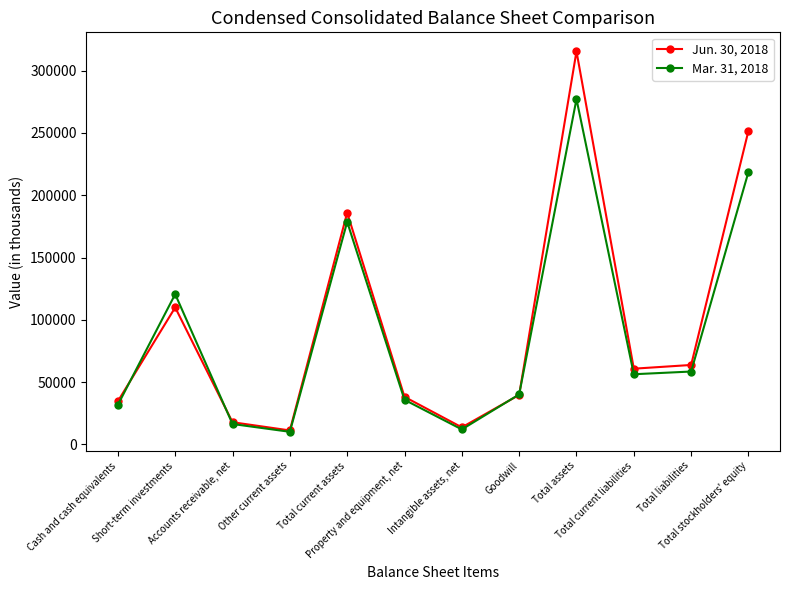

Between which two adjacent categories do Mar. 31, 2018 and Jun. 30, 2018 first intersect?

Cash and cash equivalents and Short-term investments